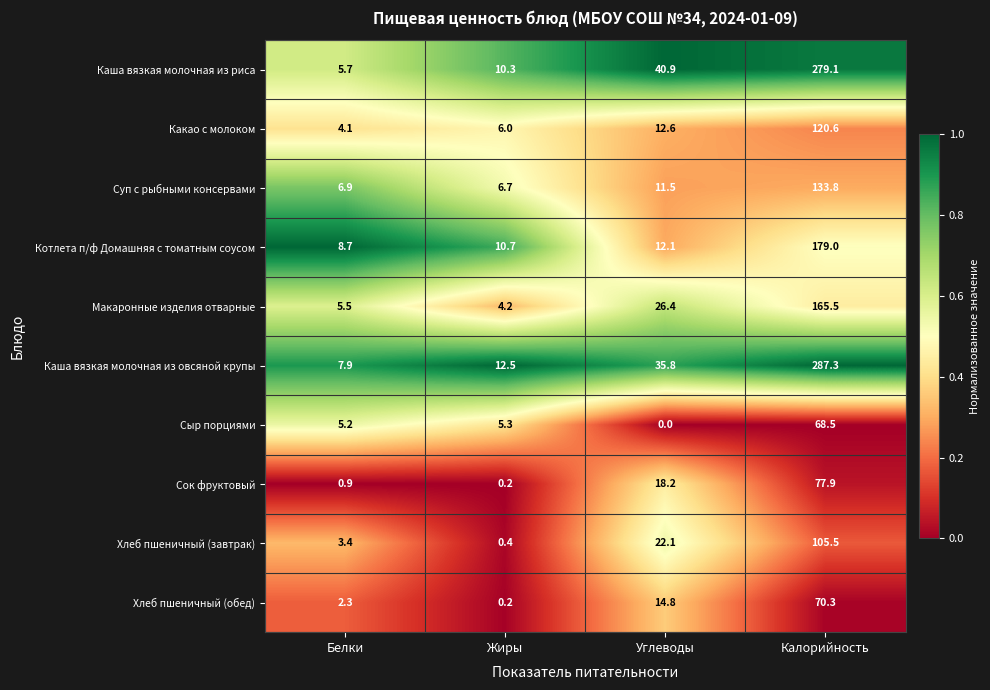

At Углеводы, list the series in order from largest to smallest.

Каша вязкая молочная из риса, Каша вязкая молочная из овсяной крупы, Макаронные изделия отварные, Хлеб пшеничный (завтрак), Сок фруктовый, Хлеб пшеничный (обед), Какао с молоком, Котлета п/ф Домашняя с томатным соусом, Суп с рыбными консервами, Сыр порциями